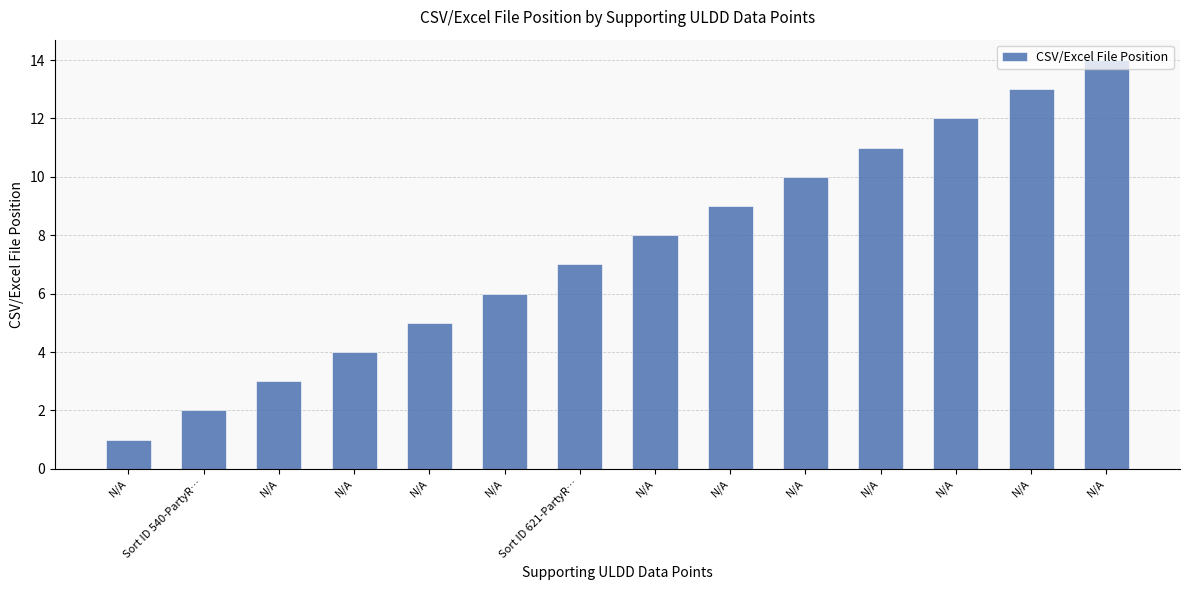

How many categories are shown in the chart?

14